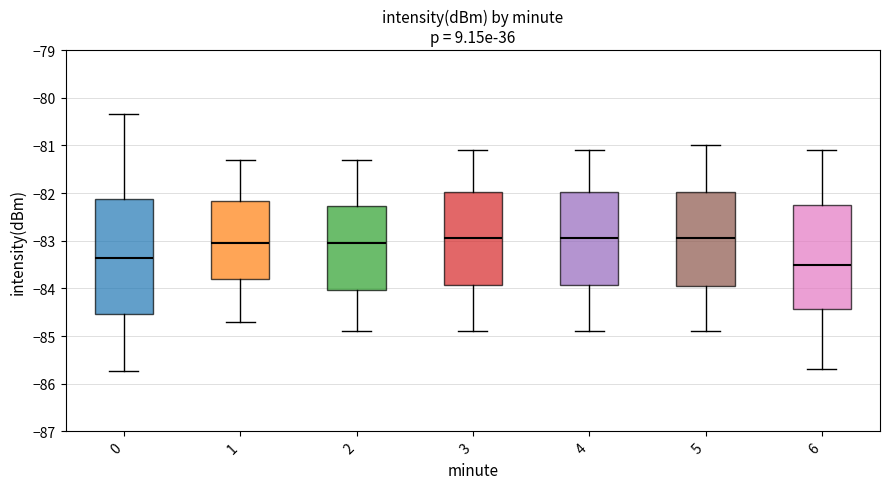

Comparing the boxes themselves (not the whiskers), which one is the tallest?

0